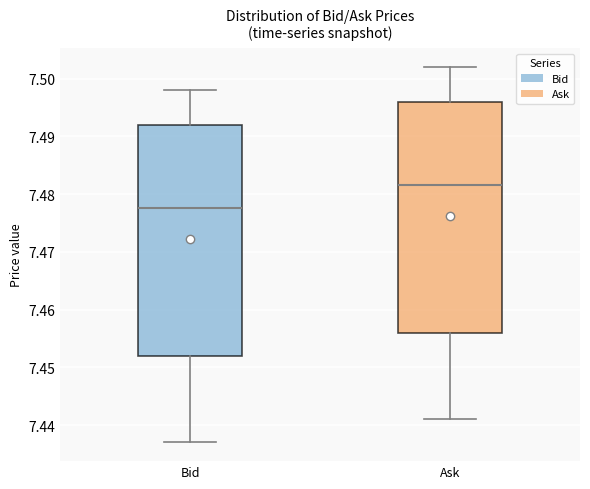

Where is the lower edge of the box for Ask on the y-axis? The values are not printed on the chart, so give them approximately, as read against the axis.

7.456